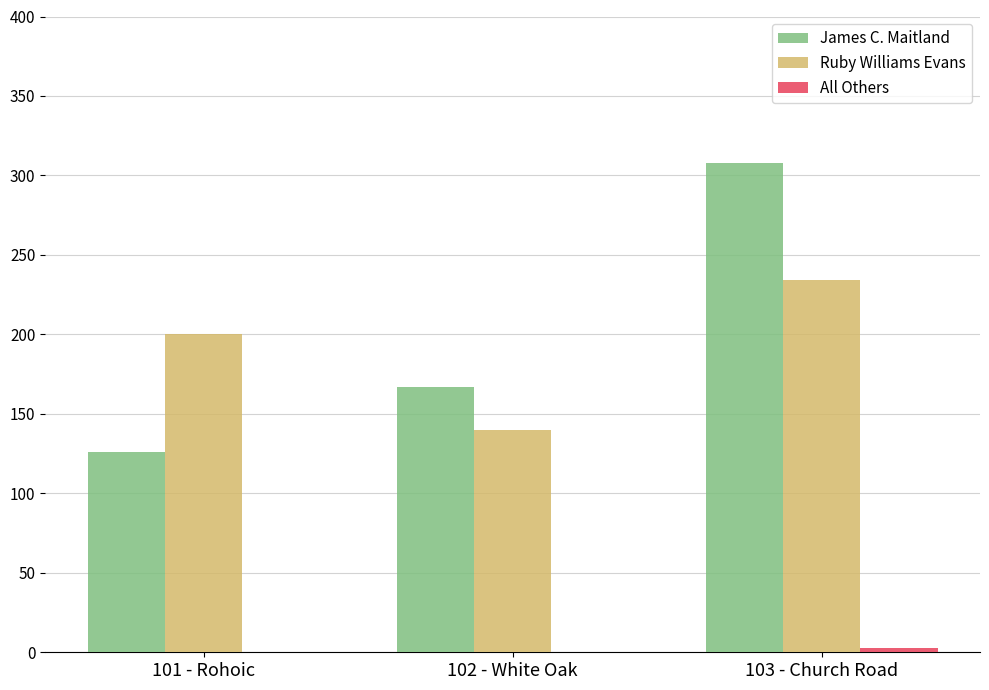

At which label does James C. Maitland reach its peak?

103 - Church Road